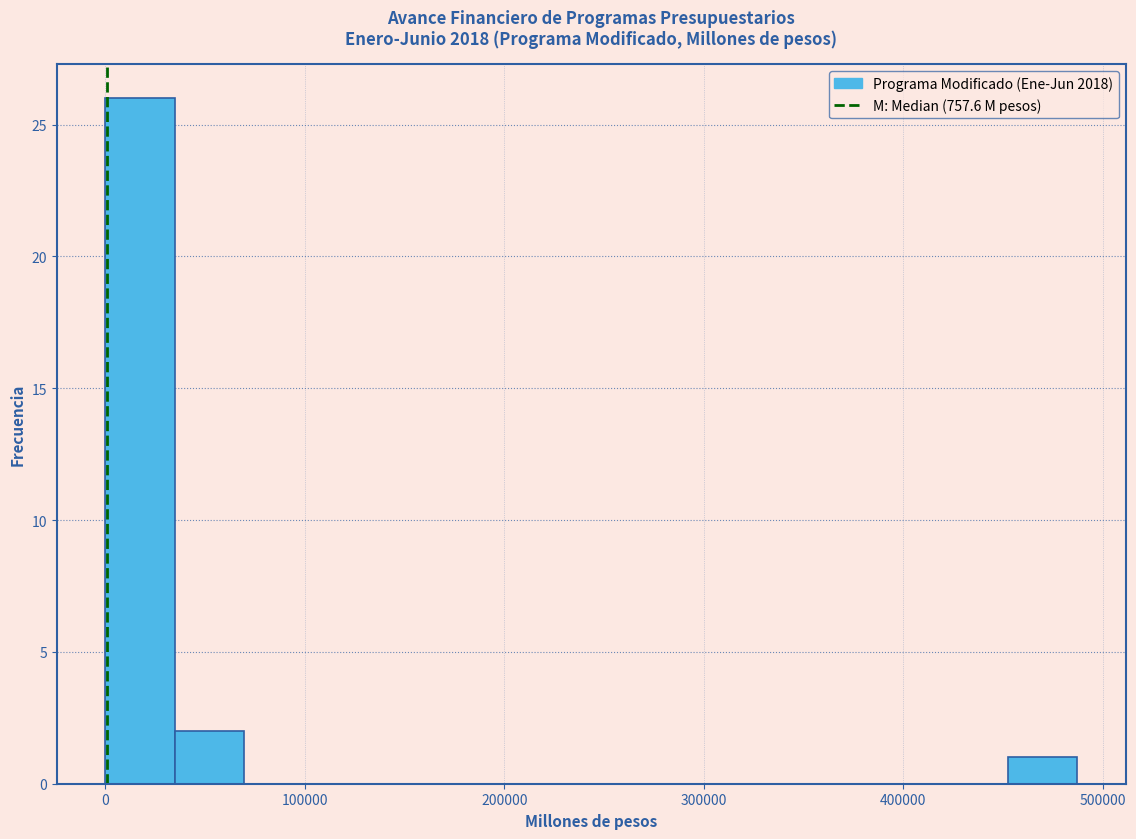

Around what value on the x-axis is the tallest bar? Give the approximate position of its centre, as read against the axis.

20000